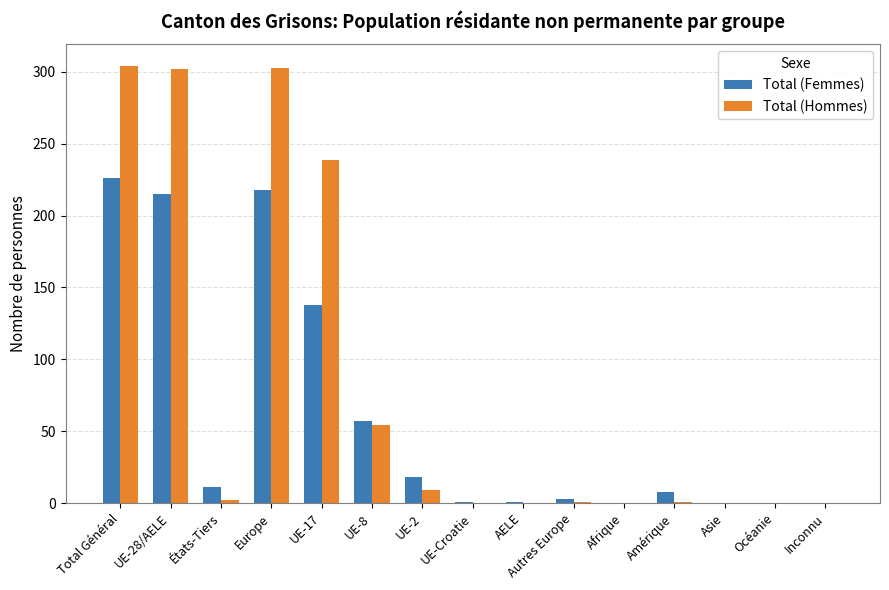

What is the highest value of the Total (Femmes) series?

226